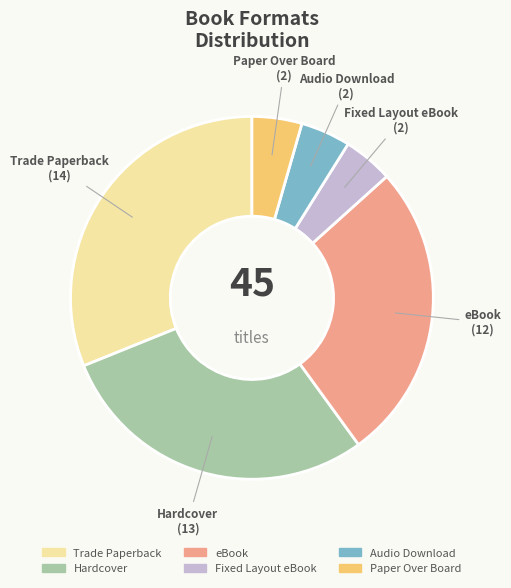

What is the ratio of the value at Hardcover to the value at Trade Paperback?

0.9